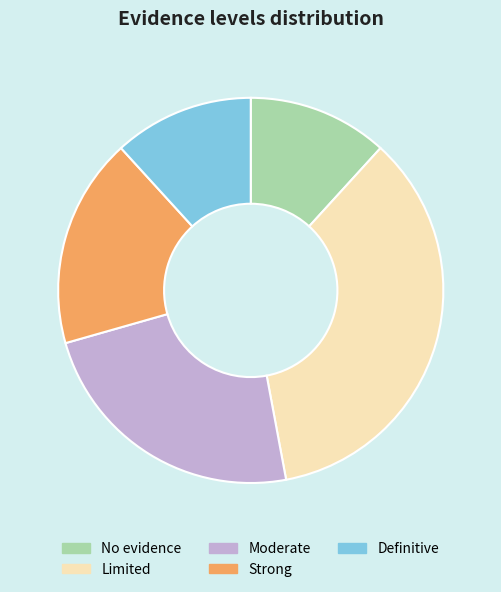

How many slices are in this pie chart?

5